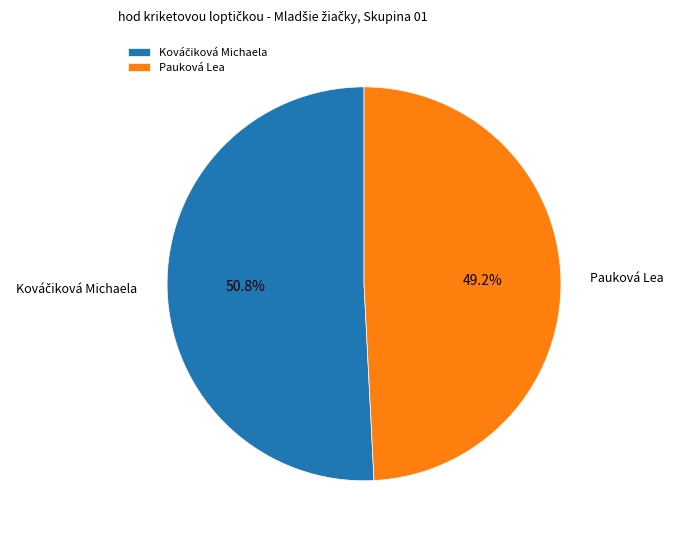

Is there a majority slice in this chart?

Yes